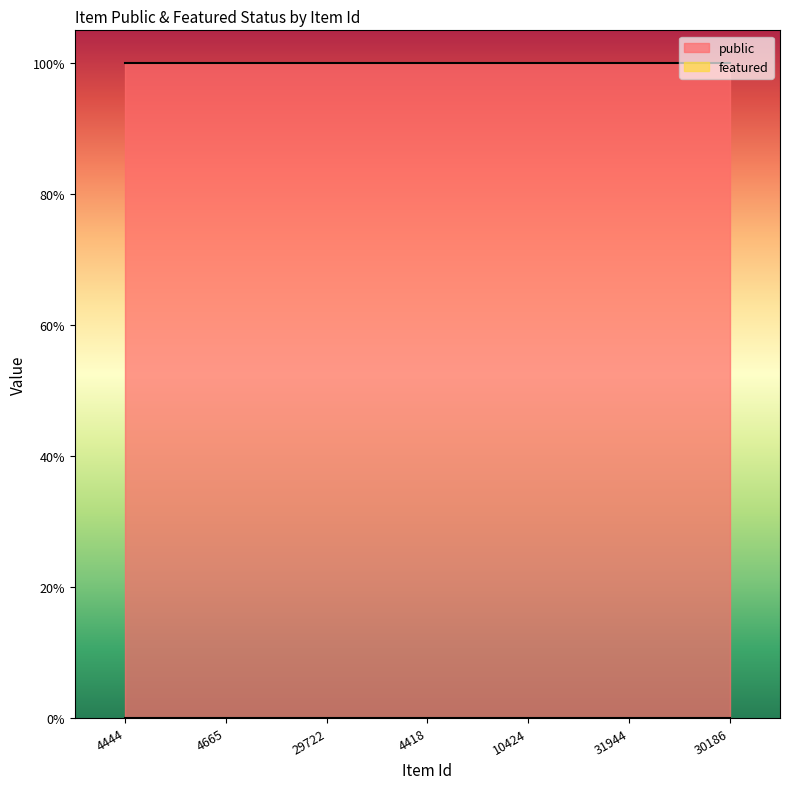

Which series has the largest total across all categories?

public